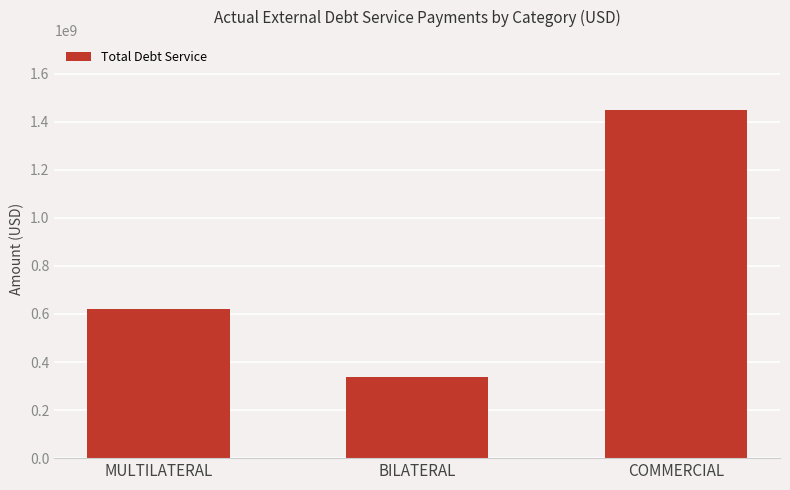

Between MULTILATERAL and COMMERCIAL, which is larger?

COMMERCIAL